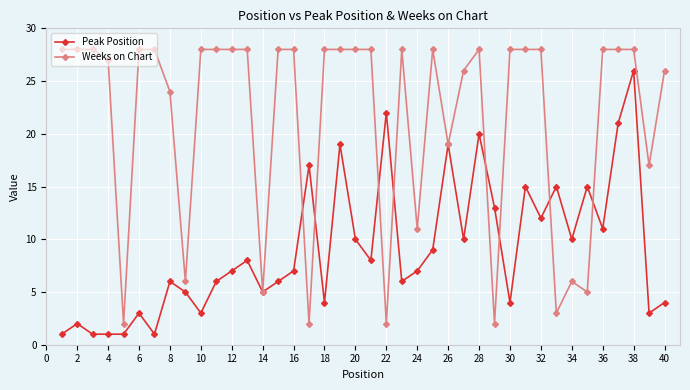

Which series has the largest total across all categories?

Weeks on Chart